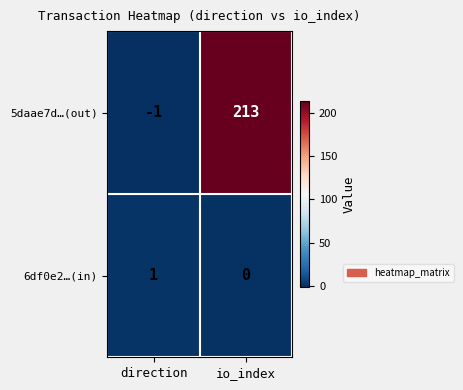

Which series has the largest total across all categories?

5daae7d…(out)